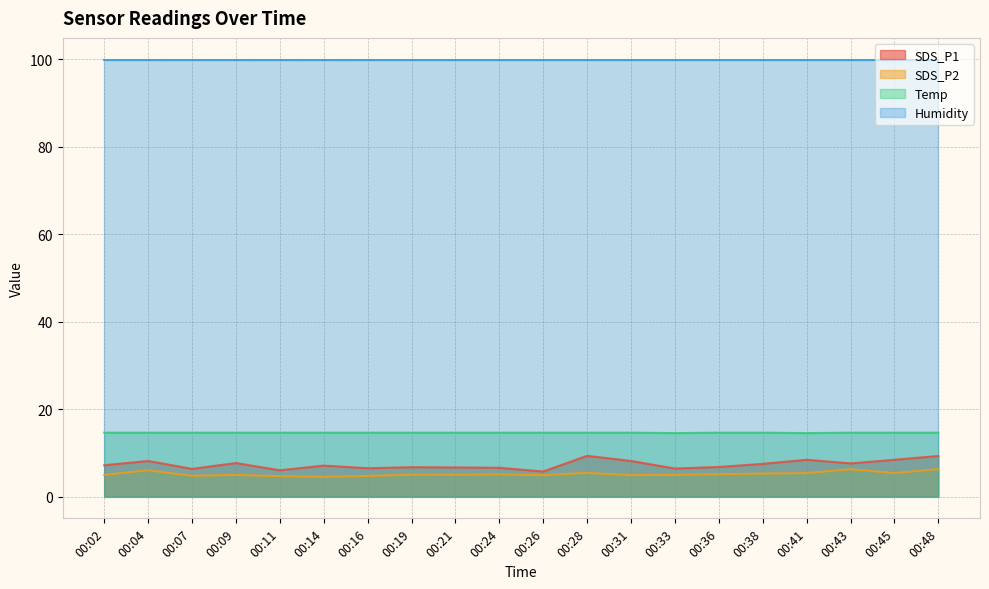

What is the spread (max minus min) of values at 00:16?

95.2